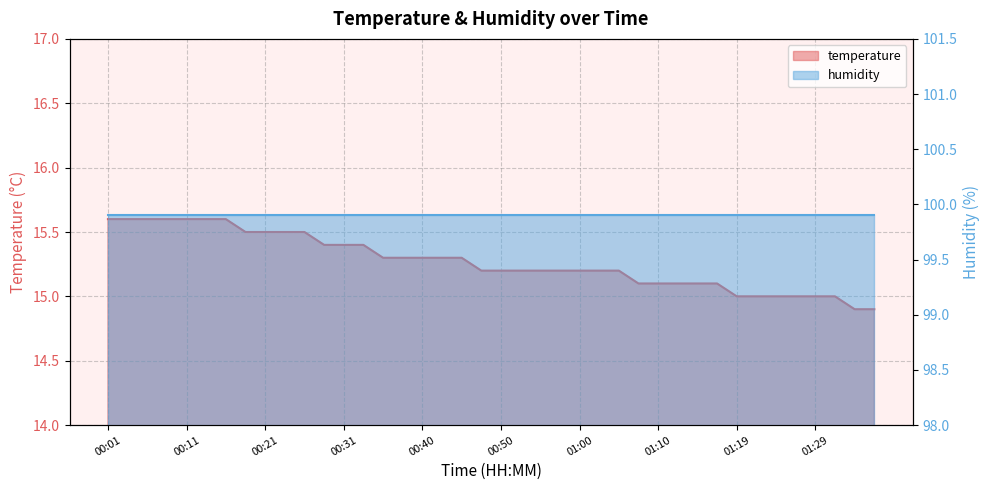

What position from the left is 00:28?

12